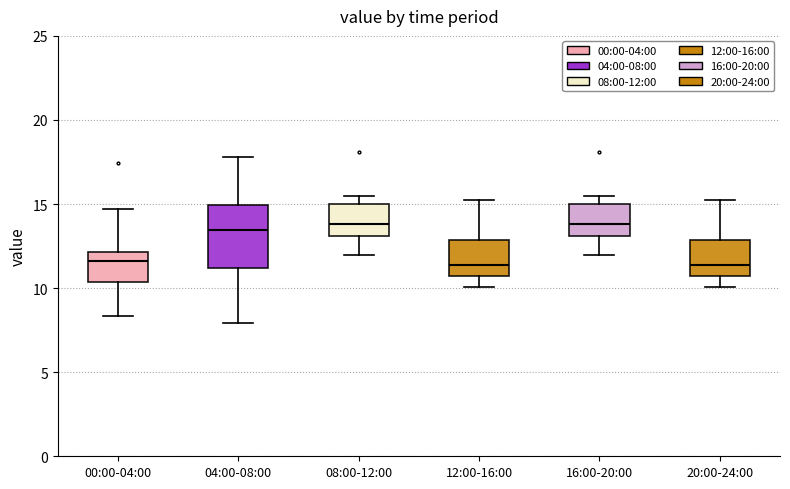

Which box is the tallest, from its lower edge to its upper edge?

04:00-08:00